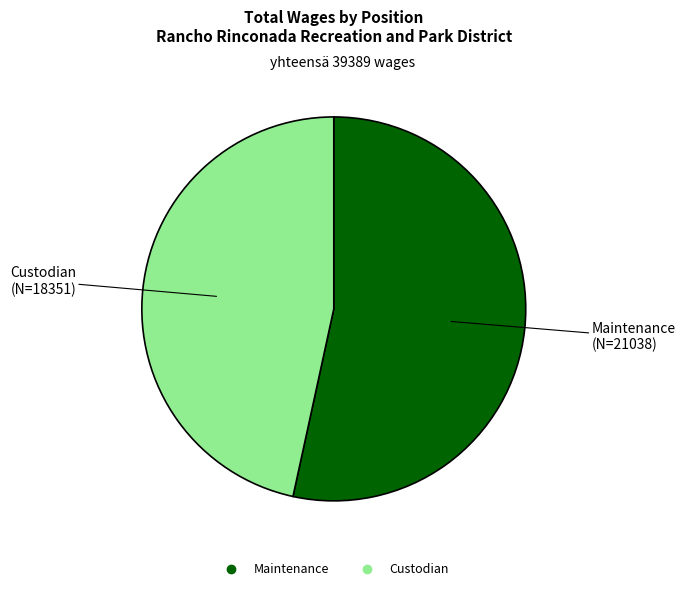

Combined, do Custodian and Maintenance account for over 50%?

Yes